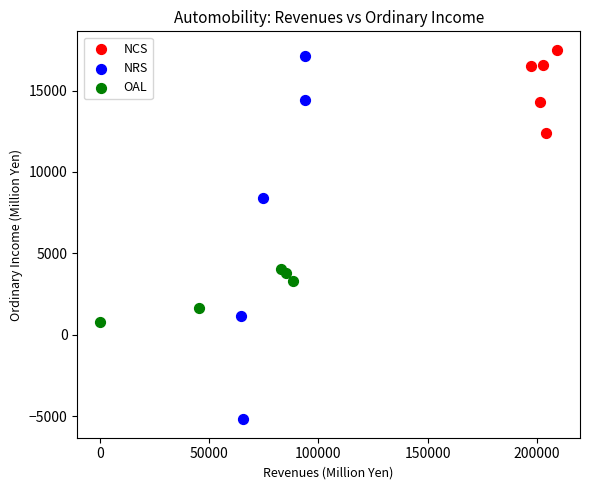

Which series has the widest spread of Y values?

NRS